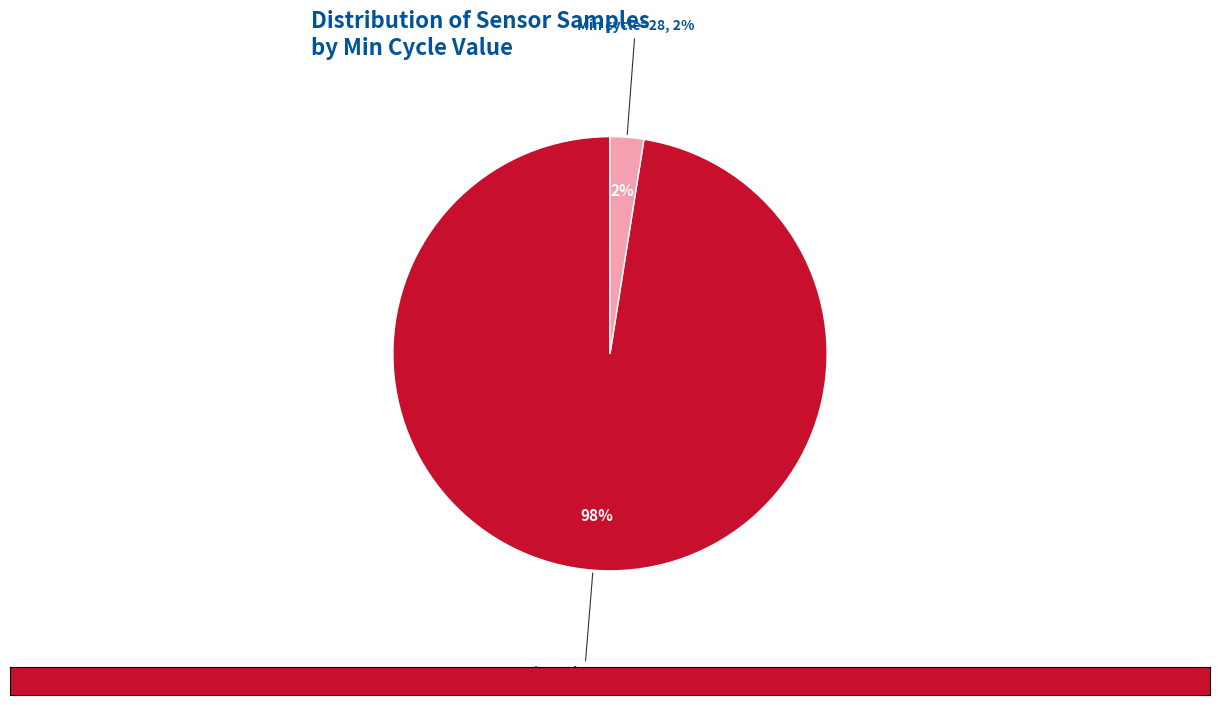

Is there any slice that represents more than half of the pie?

No